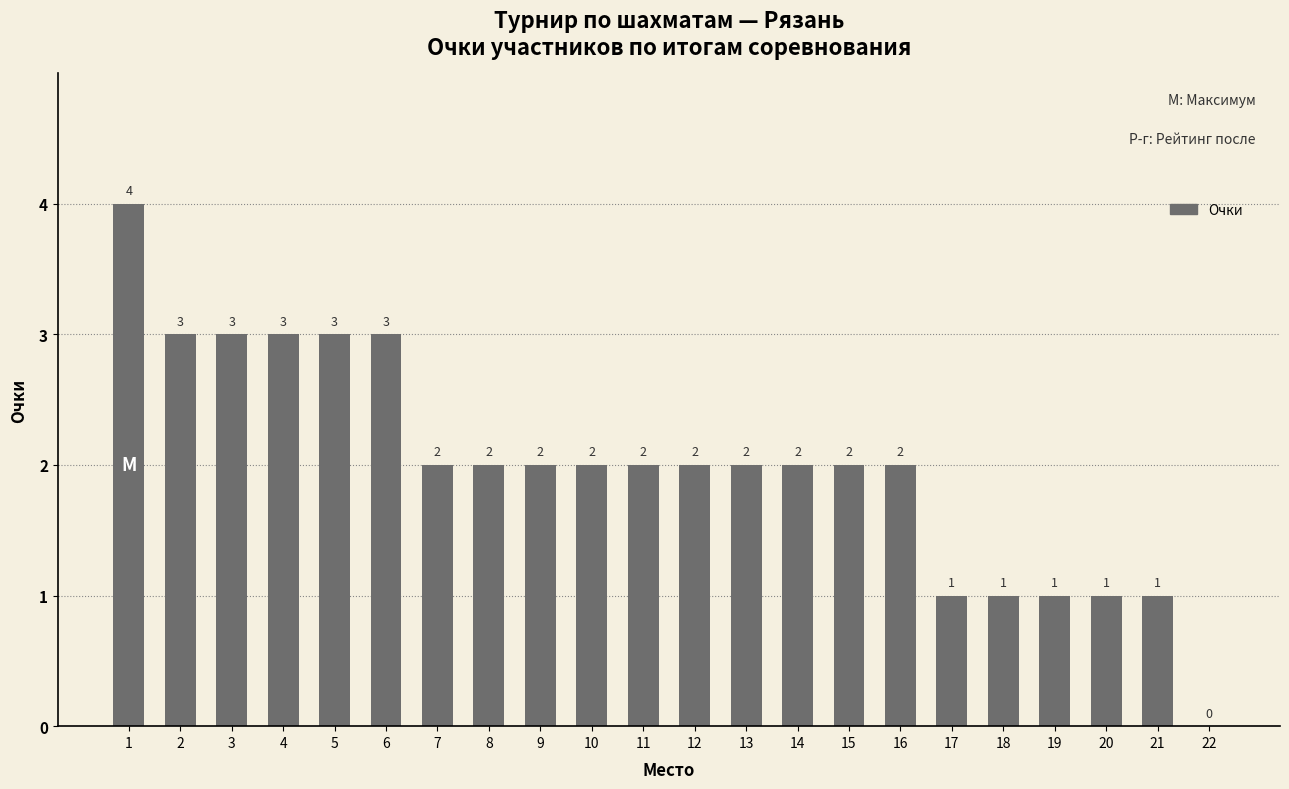

Reading left to right, extract all data points from this chart.

4	3	3	3	3	3	2	2	2	2	2	2	2	2	2	2	1	1	1	1	1	0